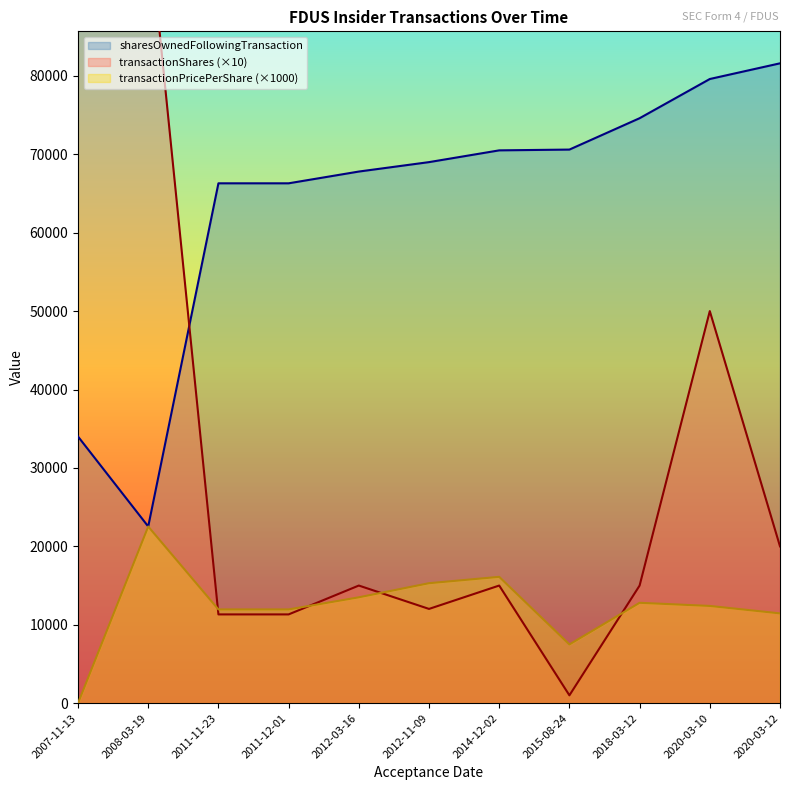

Does the chart have visible grid lines?

No